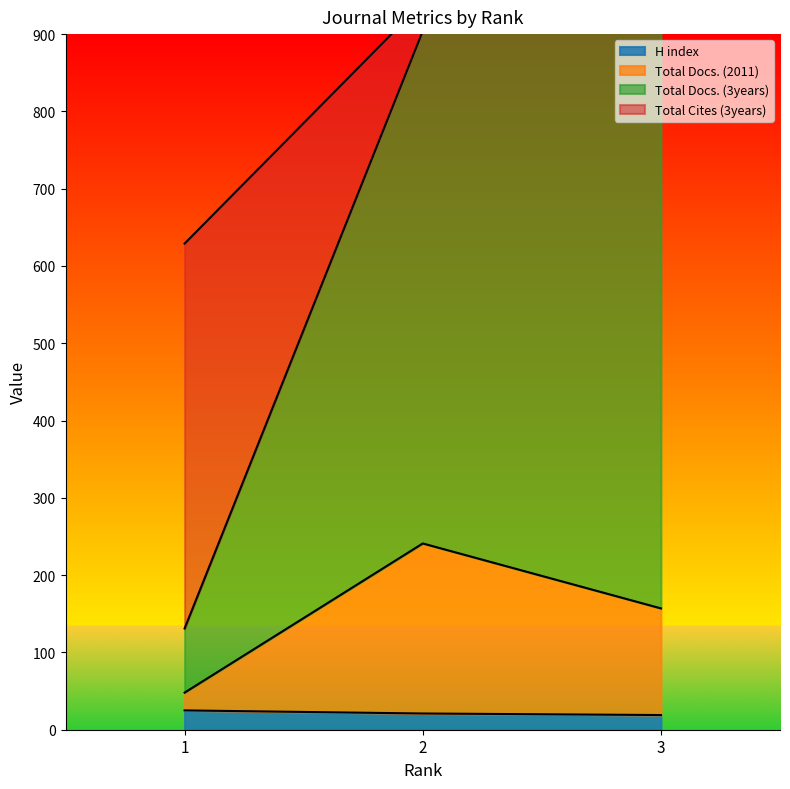

How many data points in Total Cites (3years) are above 904?

1